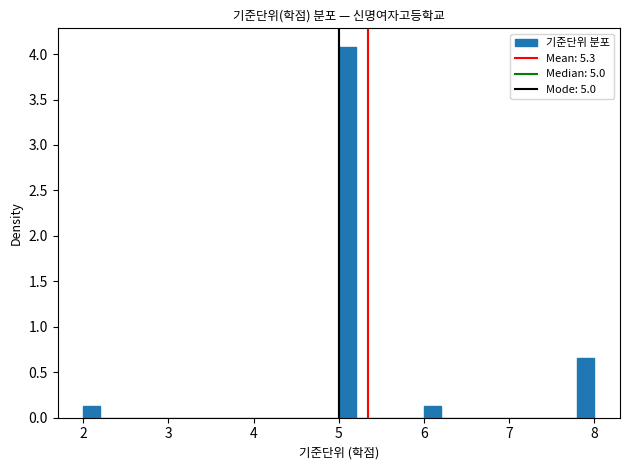

Read against the x-axis, roughly where is the centre of the tallest bar?

5.1